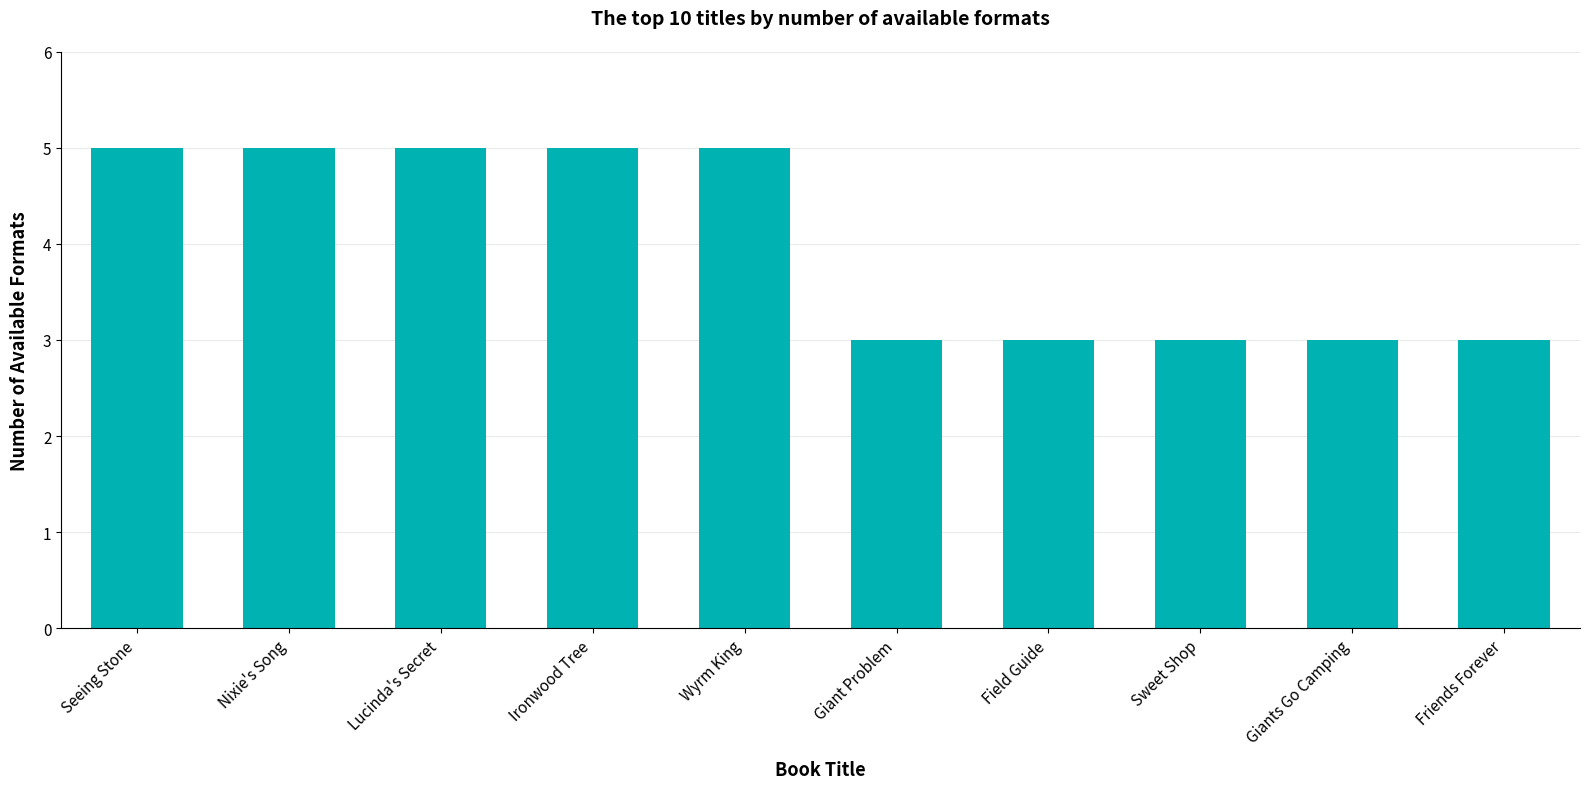

What is the average value?

4